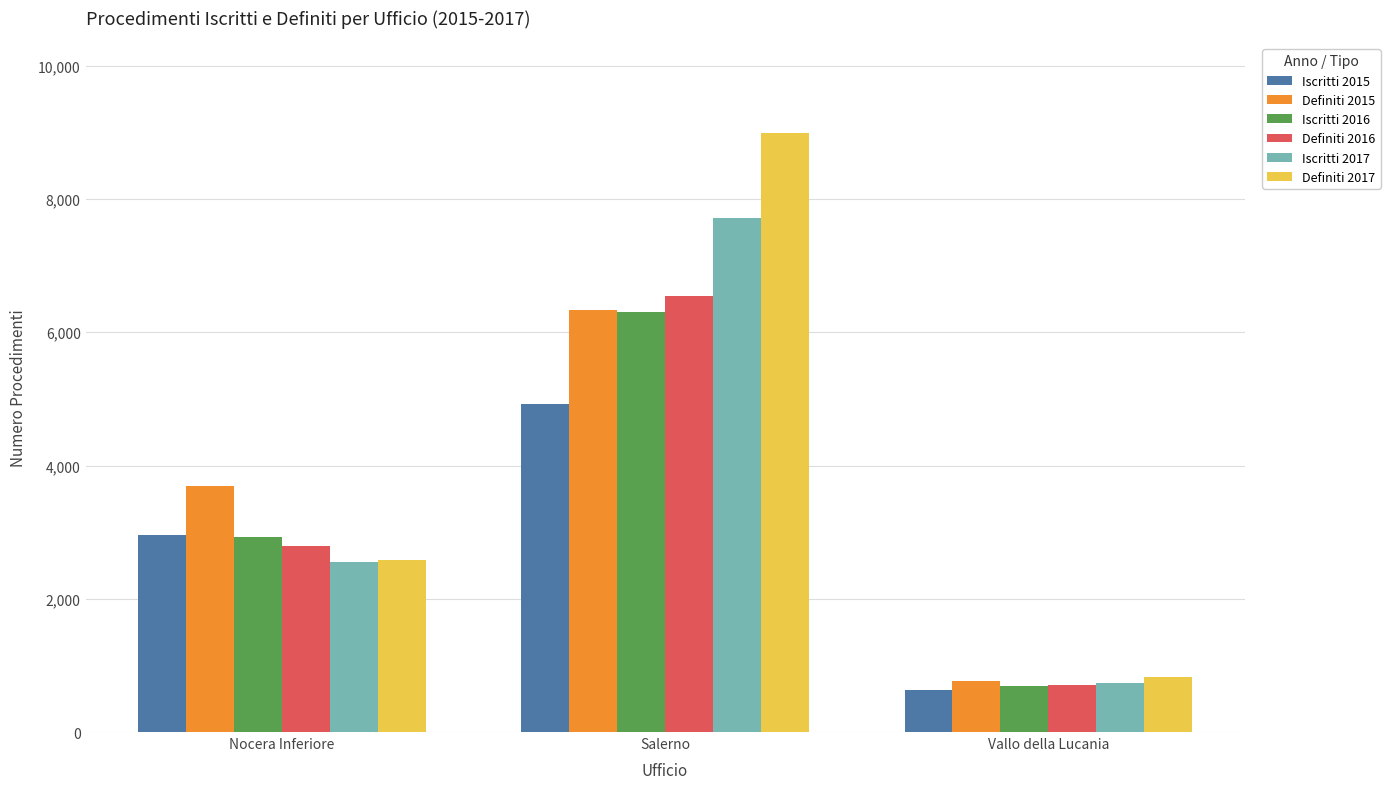

What is the value of the Iscritti 2017 bar at the 2nd from the left?

7720